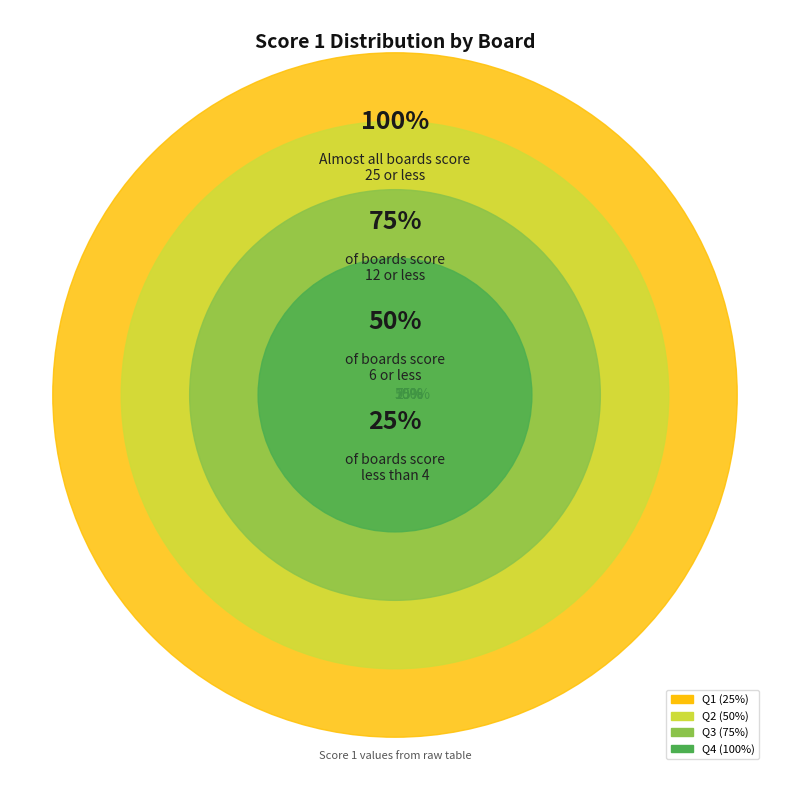

Is Board 8 the majority of the pie?

No